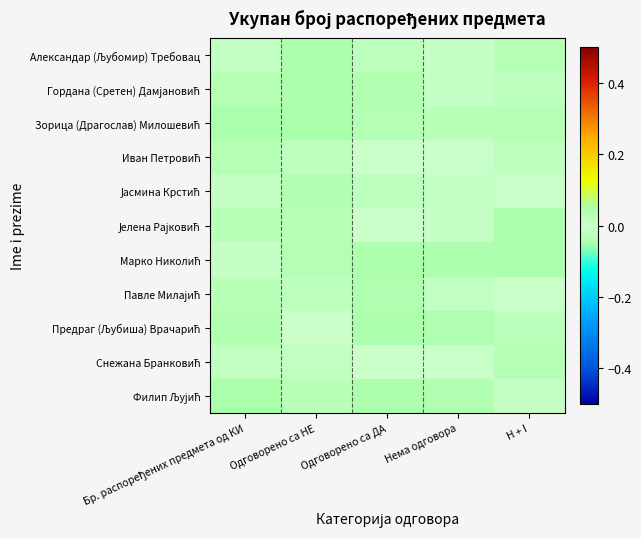

At which category does the chart reach its minimum across all series?

Бр. распоређених предмета од КИ